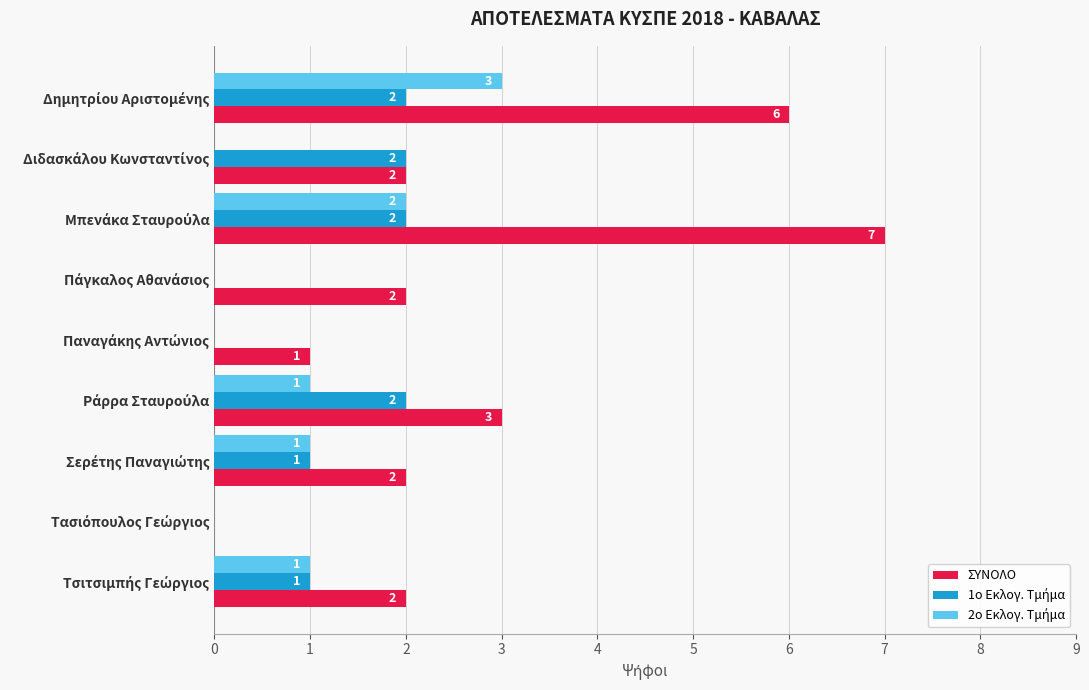

What is the maximum value for ΣΥΝΟΛΟ?

7